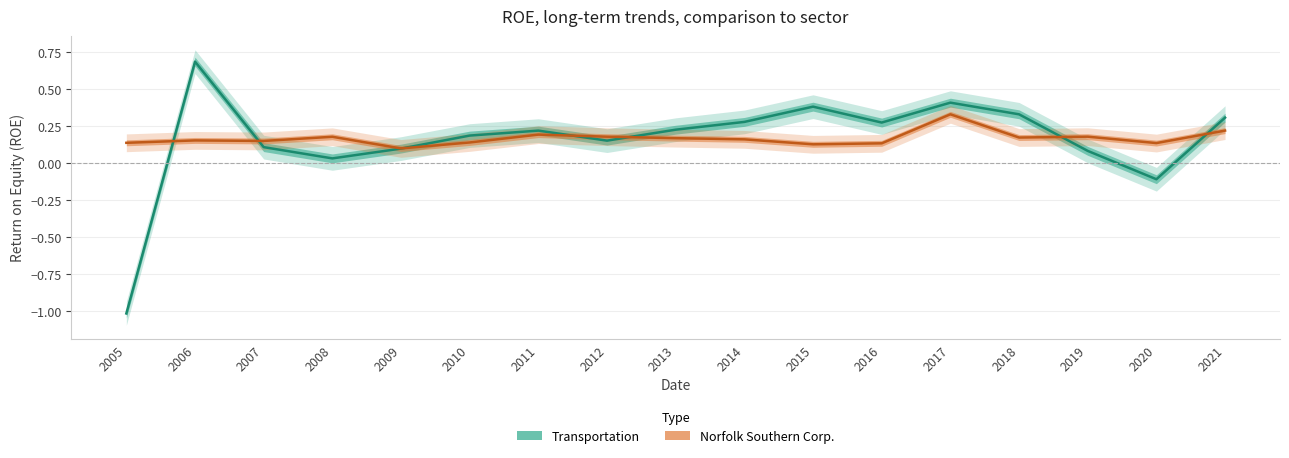

Where is Transportation nearest to the value 0?

2008